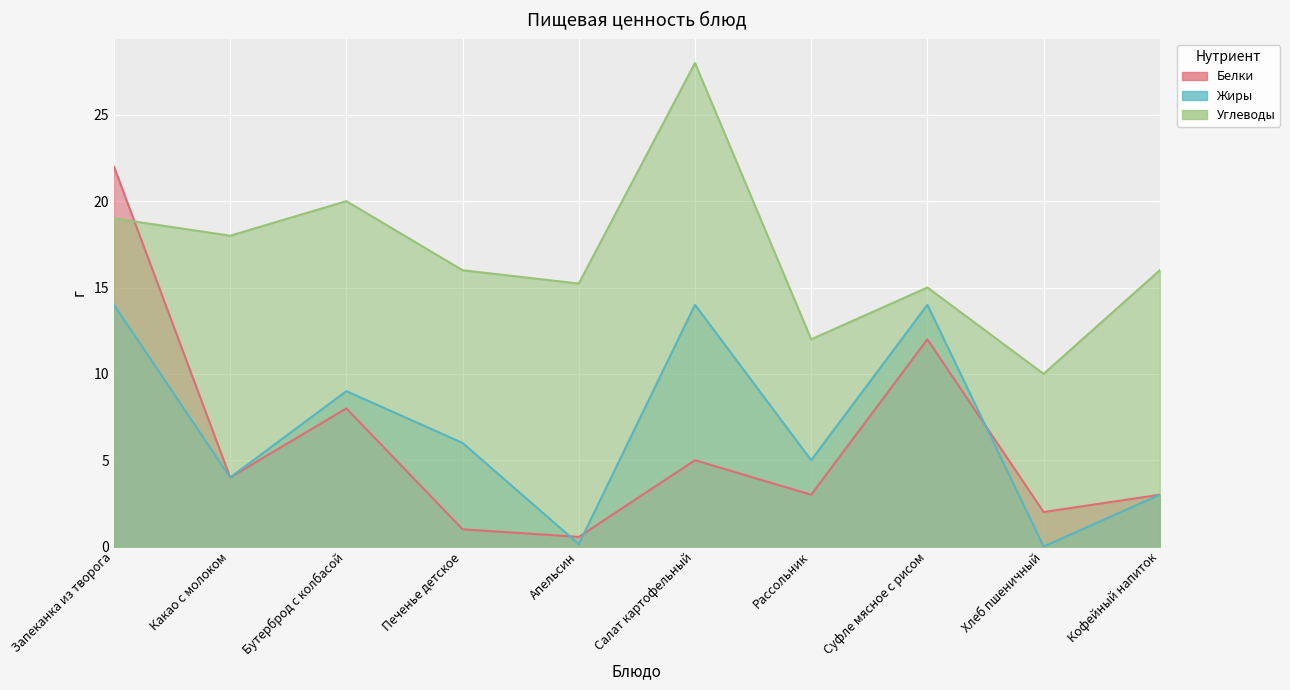

At which category does Белки reach its first local valley?

Какао с молоком